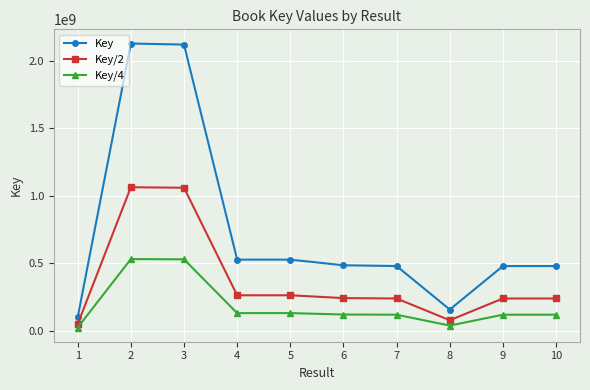

What is the highest value of the Key/2 series?

1064070819.0